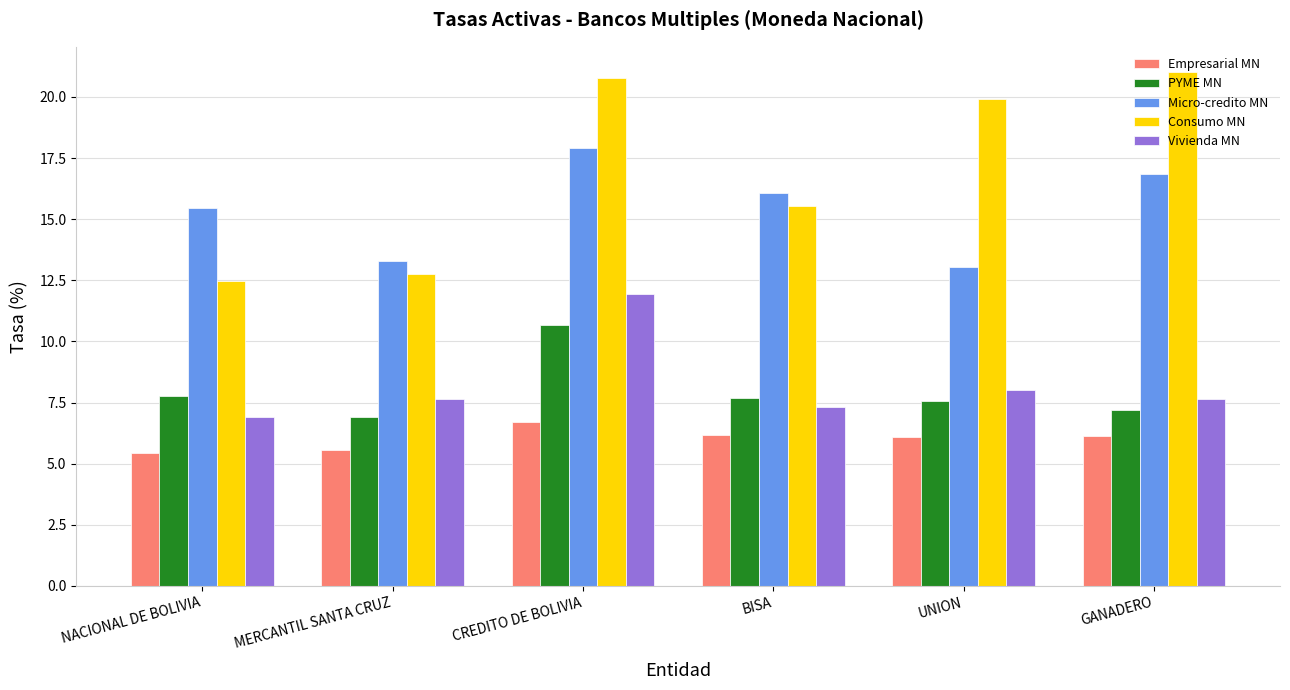

Rank the series by their maximum value, from highest to lowest.

Consumo MN, Micro-credito MN, Vivienda MN, PYME MN, Empresarial MN